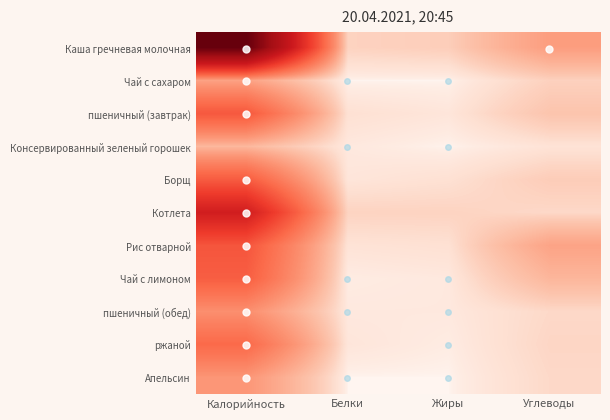

At how many categories does at least one series exceed 102?

1